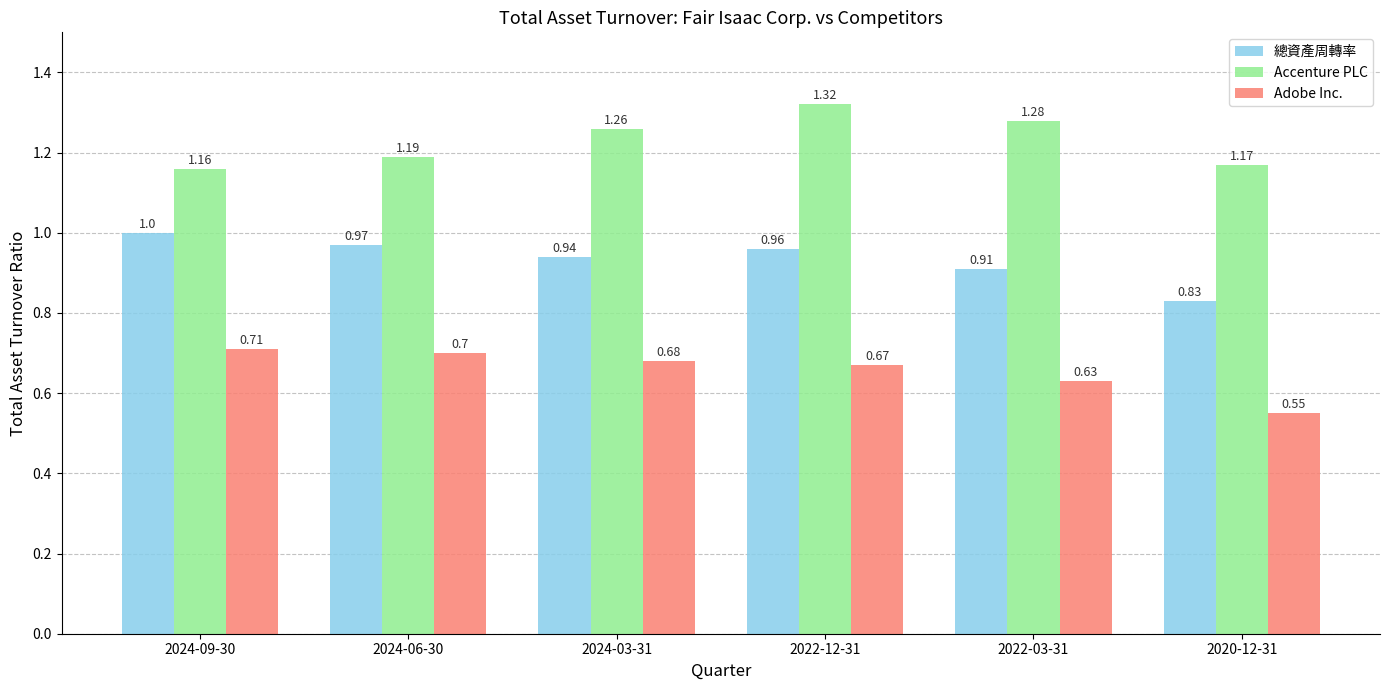

Count the number of data series in this chart.

3